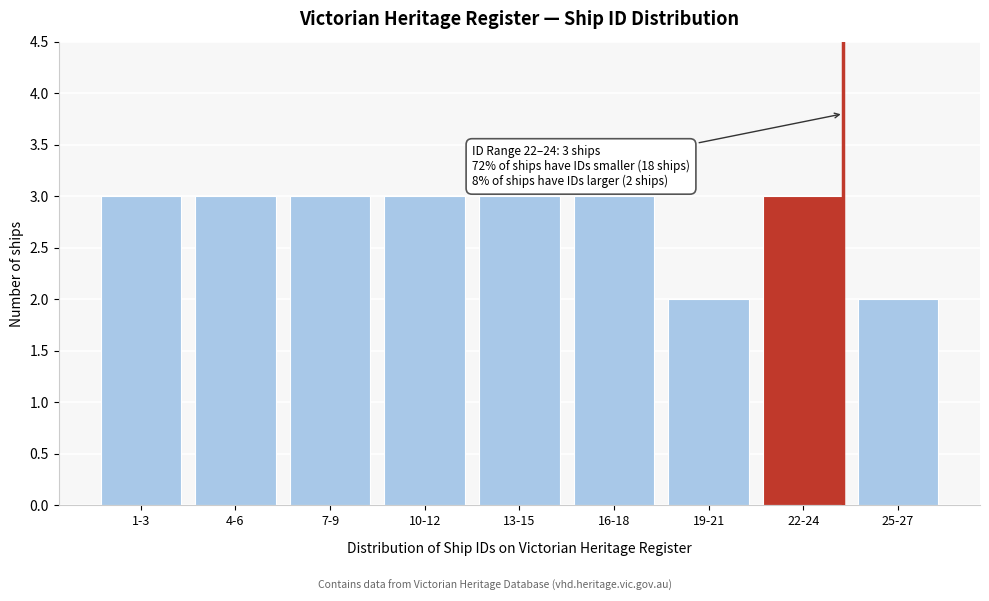

Reading right to left, transcribe all the data shown in this chart.

25-27=2	22-24=3	19-21=2	16-18=3	13-15=3	10-12=3	7-9=3	4-6=3	1-3=3